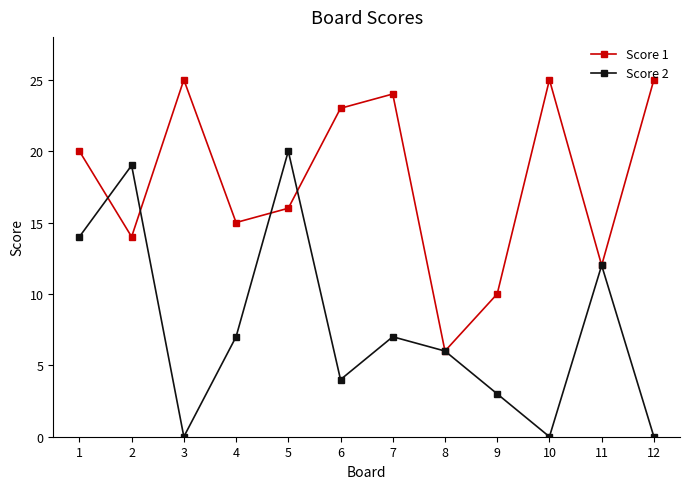

At which label does Score 1 reach its minimum?

8